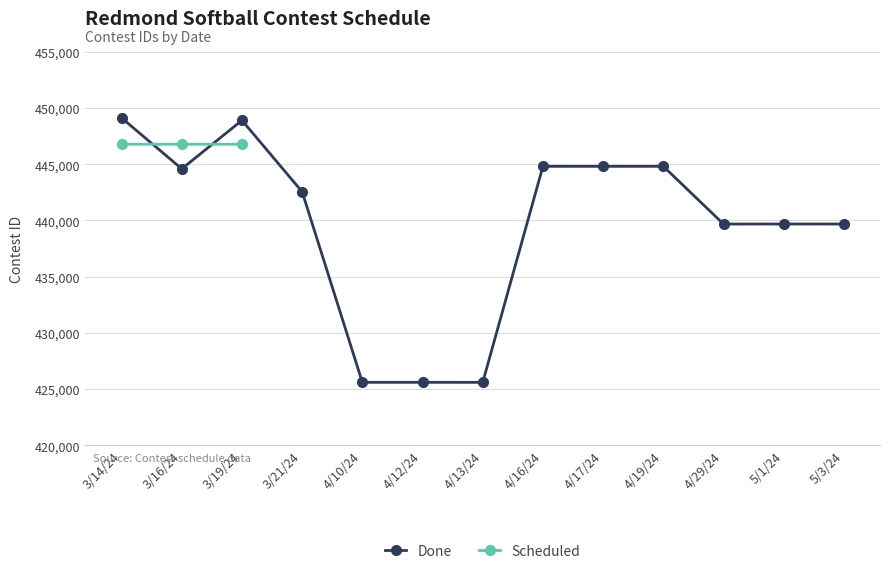

Where does the data first go above 442551?

3/14/24